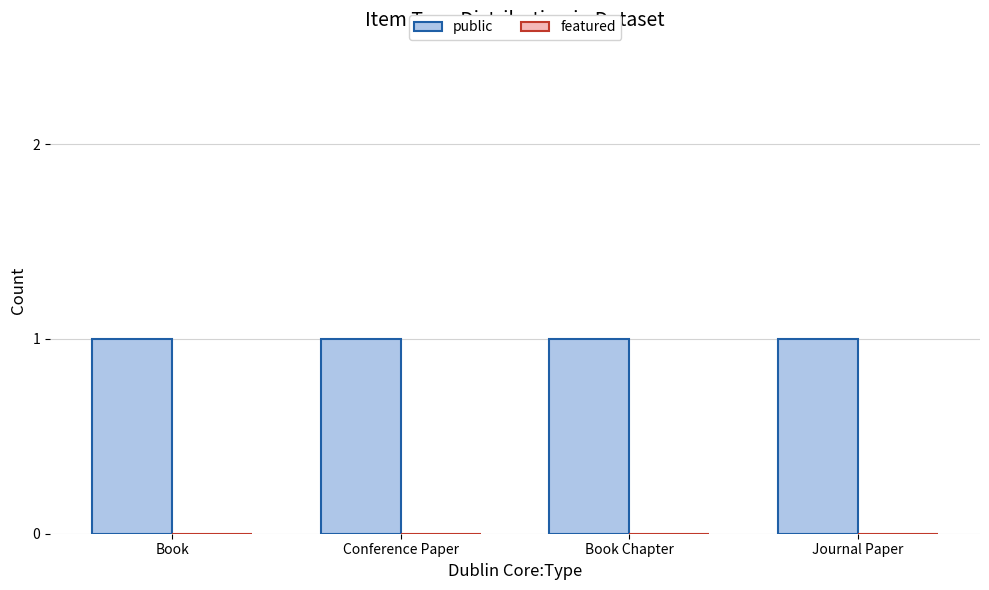

What are all the series names shown in the legend?

public, featured